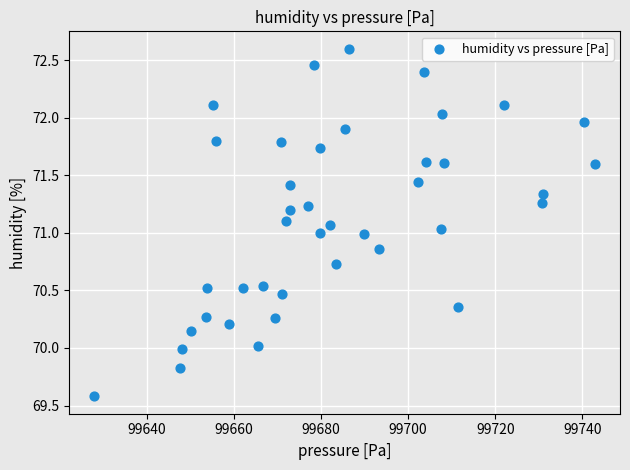

What is the range of X values (max minus min)?

114.9